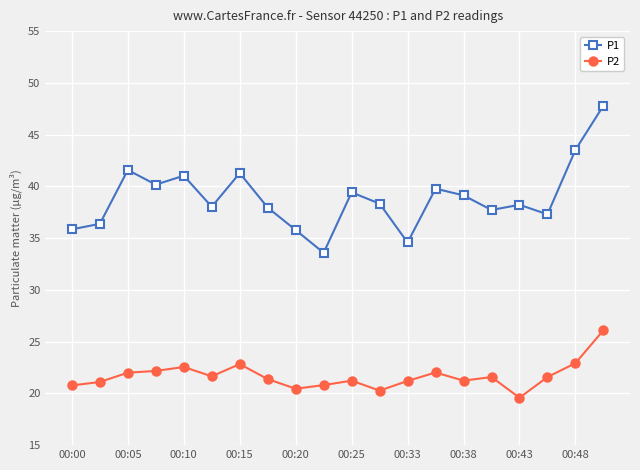

List the series in order of their overall mean, highest first.

P1, P2